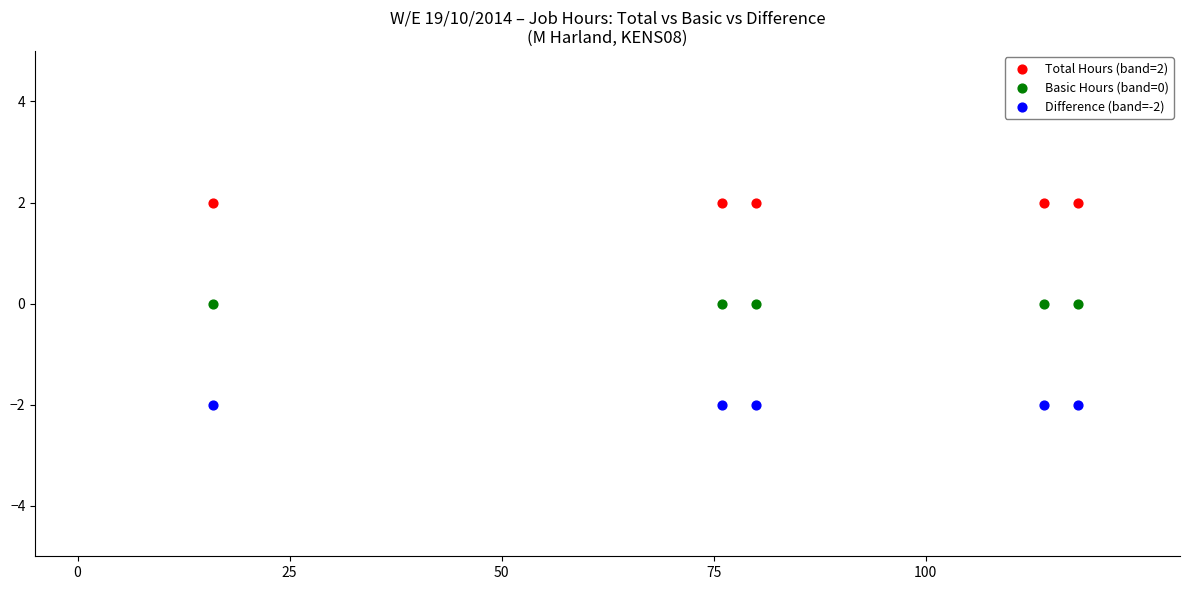

Which series reaches the minimum Y coordinate?

Difference (band=-2)